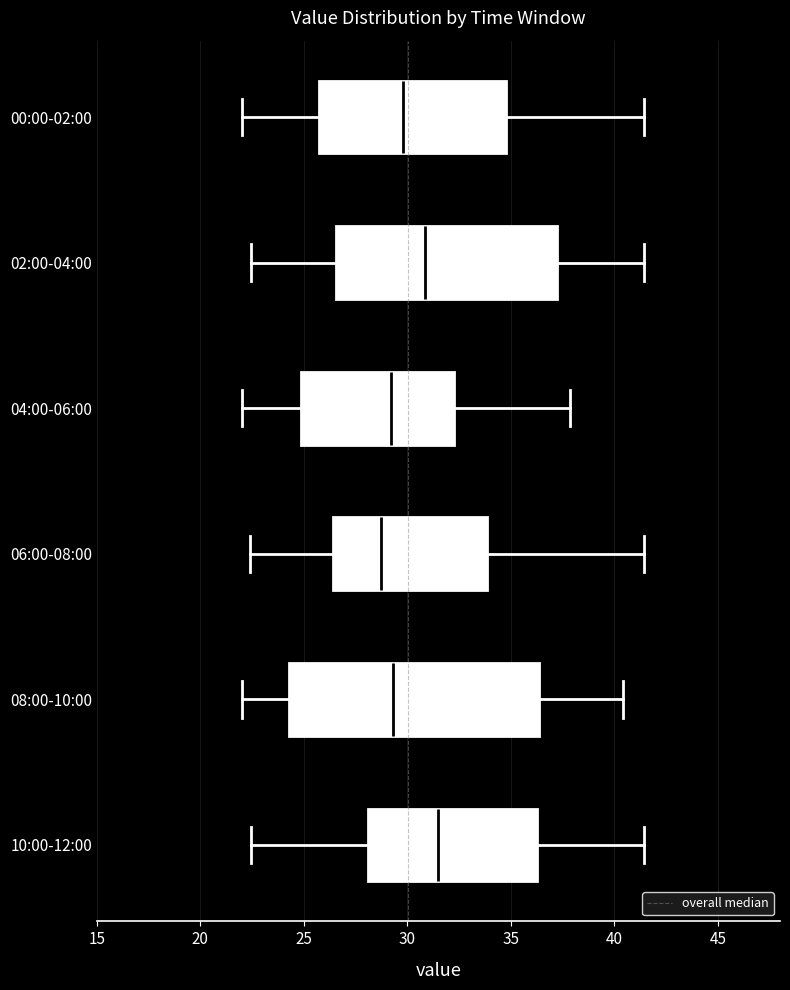

Where does the left whisker of the box for 00:00-02:00 end on the x-axis? The values are not printed on the chart, so give them approximately, as read against the axis.

22.0